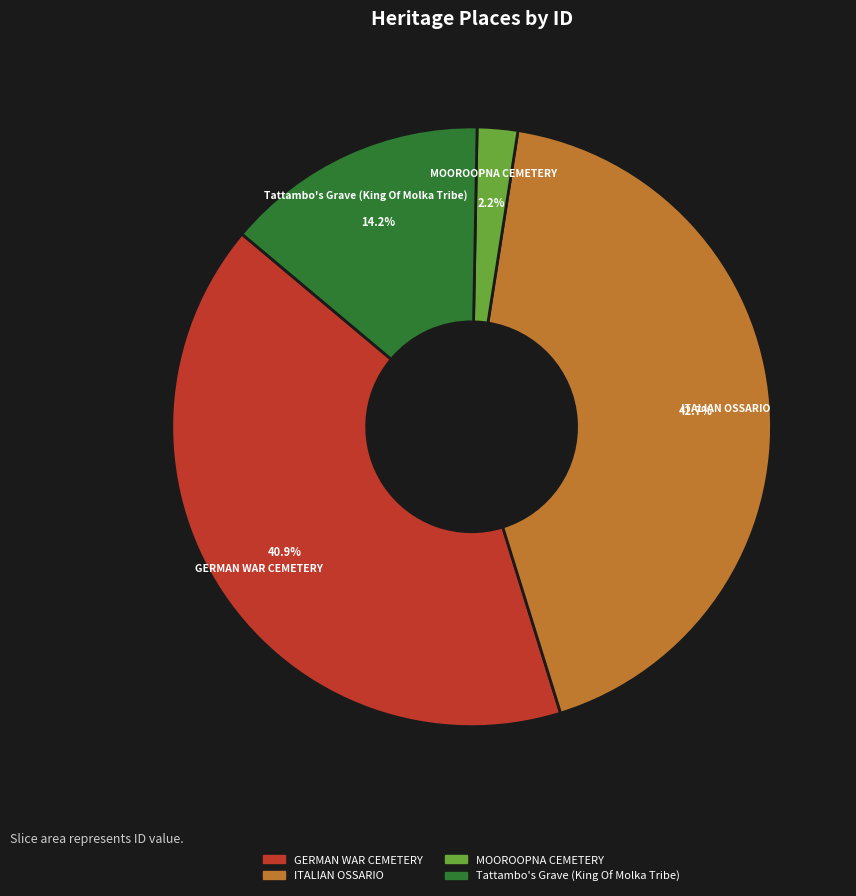

How many slices are in this pie chart?

4